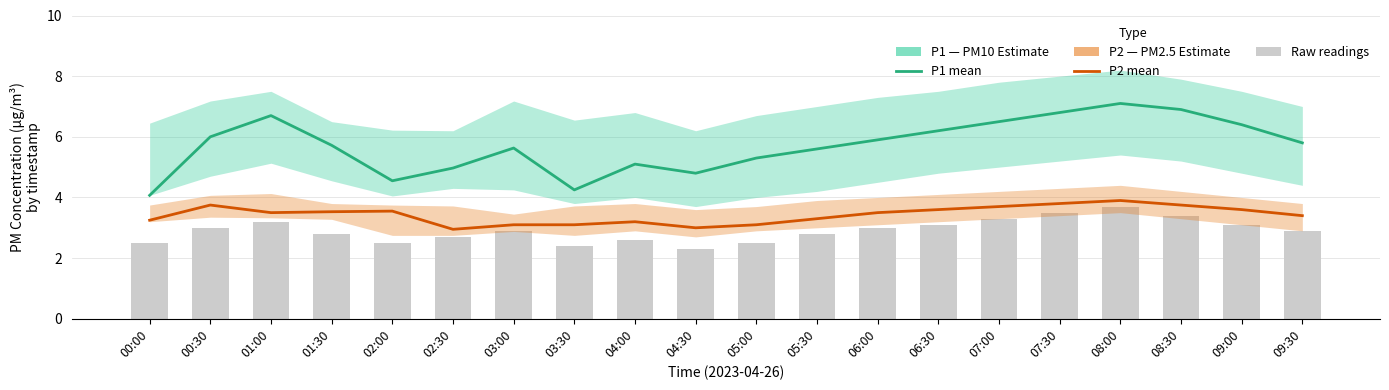

What value does the P2 (PM2.5) series have at 01:00?

3.5